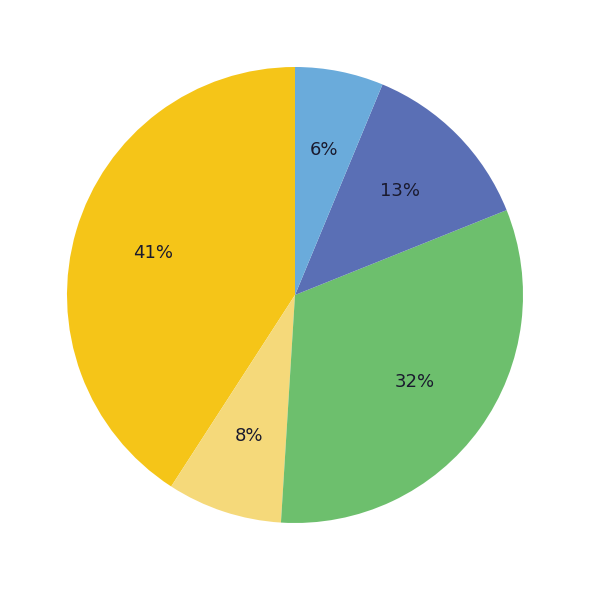

Is there any slice that represents more than half of the pie?

No